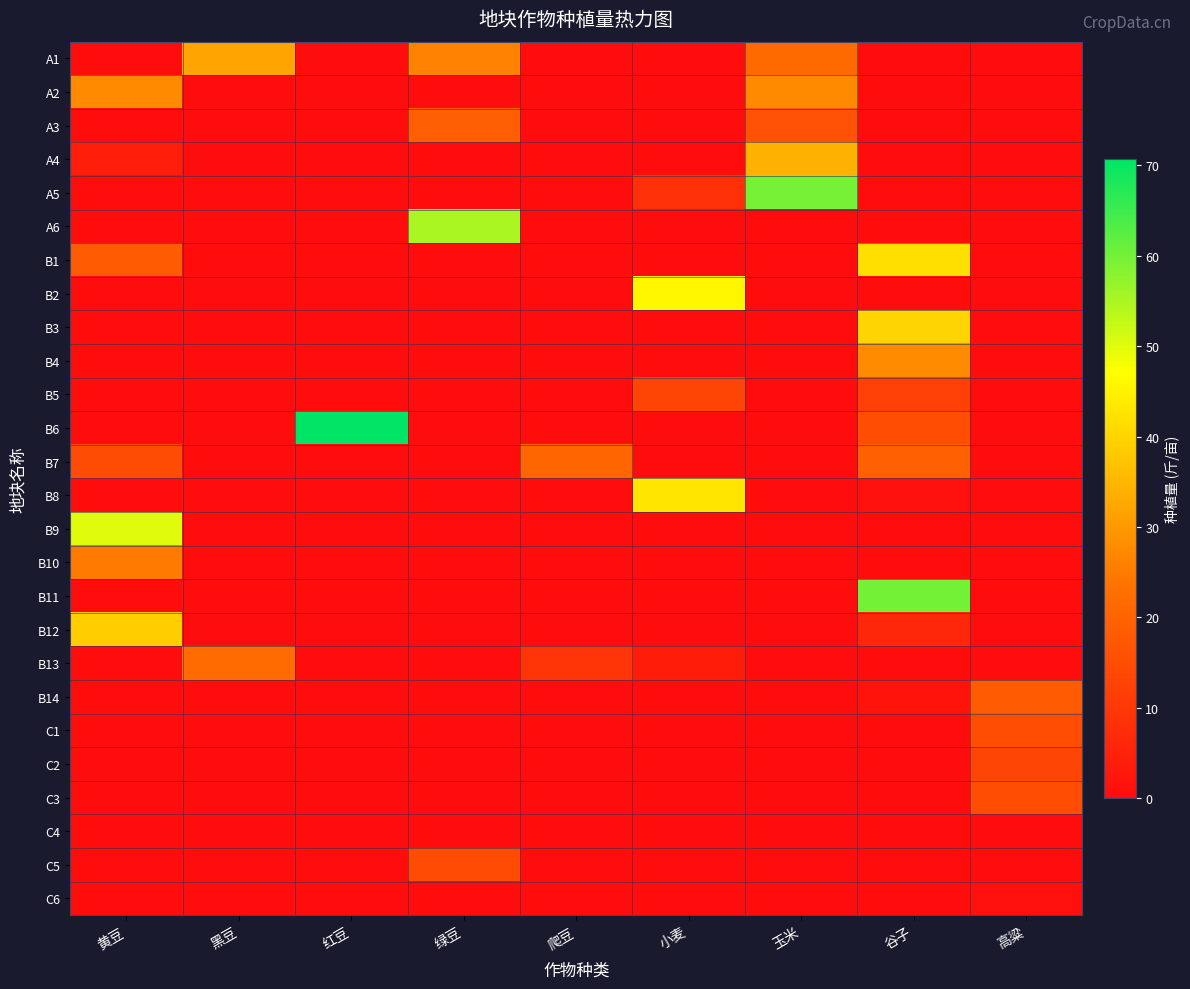

Reading left to right, transcribe all the data shown in this chart.

A1: 黄豆=0.0	黑豆=32.0	红豆=0.0	绿豆=26.3	爬豆=0.0	小麦=0.0	玉米=21.8	谷子=0.0	高粱=0.0
A2: 黄豆=27.5	黑豆=0.0	红豆=0.0	绿豆=0.0	爬豆=0.0	小麦=0.0	玉米=27.5	谷子=0.0	高粱=0.0
A3: 黄豆=0.0	黑豆=0.0	红豆=0.0	绿豆=18.9	爬豆=0.0	小麦=0.0	玉米=16.1	谷子=0.0	高粱=0.0
A4: 黄豆=4.1	黑豆=0.0	红豆=0.0	绿豆=0.0	爬豆=0.0	小麦=0.0	玉米=34.2	谷子=0.0	高粱=0.0
A5: 黄豆=0.0	黑豆=0.0	红豆=0.0	绿豆=0.0	爬豆=0.0	小麦=8.3	玉米=59.7	谷子=0.0	高粱=0.0
A6: 黄豆=0.0	黑豆=0.0	红豆=0.0	绿豆=55.0	爬豆=0.0	小麦=0.0	玉米=0.0	谷子=0.0	高粱=0.0
B1: 黄豆=18.2	黑豆=0.0	红豆=0.0	绿豆=0.0	爬豆=0.0	小麦=0.0	玉米=0.0	谷子=41.8	高粱=0.0
B2: 黄豆=0.0	黑豆=0.0	红豆=0.0	绿豆=0.0	爬豆=0.0	小麦=46.0	玉米=0.0	谷子=0.0	高粱=0.0
B3: 黄豆=0.0	黑豆=0.0	红豆=0.0	绿豆=0.0	爬豆=0.0	小麦=0.0	玉米=0.0	谷子=40.0	高粱=0.0
B4: 黄豆=0.0	黑豆=0.0	红豆=0.0	绿豆=0.0	爬豆=0.0	小麦=0.0	玉米=0.0	谷子=28.0	高粱=0.0
B5: 黄豆=0.0	黑豆=0.0	红豆=0.0	绿豆=0.0	爬豆=0.0	小麦=13.2	玉米=0.0	谷子=11.8	高粱=0.0
B6: 黄豆=0.0	黑豆=0.0	红豆=70.7	绿豆=0.0	爬豆=0.0	小麦=0.0	玉米=0.0	谷子=15.3	高粱=0.0
B7: 黄豆=14.7	黑豆=0.0	红豆=0.0	绿豆=0.0	爬豆=20.5	小麦=0.0	玉米=0.0	谷子=19.7	高粱=0.0
B8: 黄豆=0.0	黑豆=0.0	红豆=0.0	绿豆=0.0	爬豆=0.0	小麦=43.0	玉米=0.0	谷子=1.0	高粱=0.0
B9: 黄豆=50.0	黑豆=0.0	红豆=0.0	绿豆=0.0	爬豆=0.0	小麦=0.0	玉米=0.0	谷子=0.0	高粱=0.0
B10: 黄豆=25.0	黑豆=0.0	红豆=0.0	绿豆=0.0	爬豆=0.0	小麦=0.0	玉米=0.0	谷子=0.0	高粱=0.0
B11: 黄豆=0.0	黑豆=0.0	红豆=0.0	绿豆=0.0	爬豆=0.0	小麦=0.0	玉米=0.0	谷子=60.0	高粱=0.0
B12: 黄豆=38.7	黑豆=0.0	红豆=0.0	绿豆=0.0	爬豆=0.0	小麦=0.0	玉米=0.0	谷子=6.3	高粱=0.0
B13: 黄豆=0.0	黑豆=21.6	红豆=0.0	绿豆=0.0	爬豆=9.5	小麦=4.0	玉米=0.0	谷子=0.0	高粱=0.0
B14: 黄豆=0.0	黑豆=0.0	红豆=0.0	绿豆=0.0	爬豆=0.0	小麦=0.0	玉米=0.0	谷子=1.6	高粱=18.4
C1: 黄豆=0.0	黑豆=0.0	红豆=0.0	绿豆=0.0	爬豆=0.0	小麦=0.0	玉米=0.0	谷子=0.0	高粱=15.0
C2: 黄豆=0.0	黑豆=0.0	红豆=0.0	绿豆=0.0	爬豆=0.0	小麦=0.0	玉米=0.0	谷子=0.0	高粱=13.0
C3: 黄豆=0.0	黑豆=0.0	红豆=0.0	绿豆=0.0	爬豆=0.0	小麦=0.0	玉米=0.0	谷子=0.0	高粱=15.0
C4: 黄豆=0.0	黑豆=0.0	红豆=0.0	绿豆=0.0	爬豆=0.0	小麦=0.0	玉米=0.0	谷子=0.0	高粱=0.0
C5: 黄豆=0.0	黑豆=0.0	红豆=0.0	绿豆=14.6	爬豆=0.0	小麦=0.0	玉米=0.0	谷子=0.0	高粱=0.0
C6: 黄豆=0.0	黑豆=0.0	红豆=0.0	绿豆=0.0	爬豆=0.0	小麦=0.0	玉米=0.0	谷子=0.0	高粱=0.8